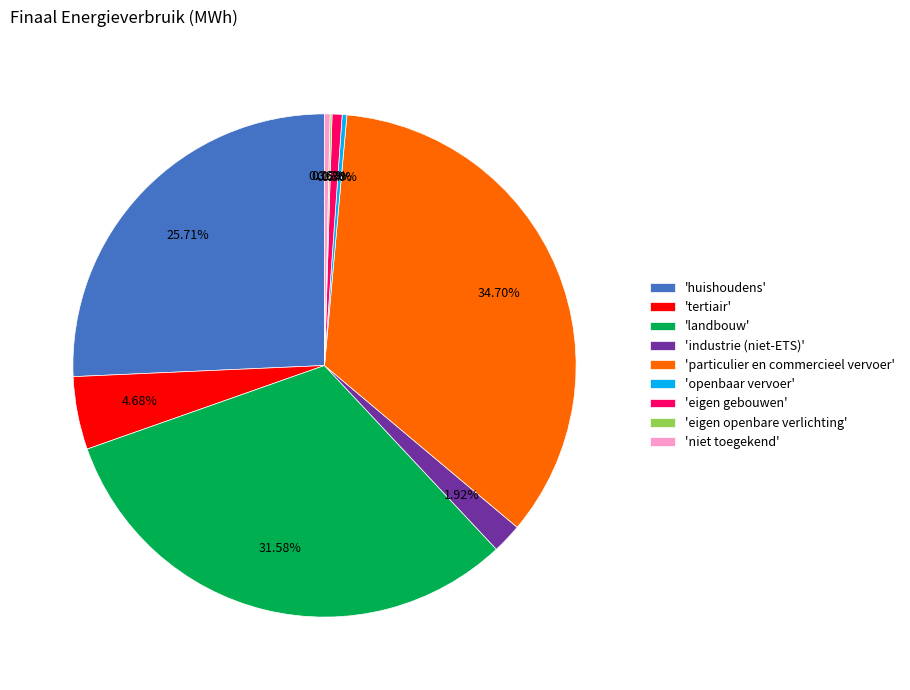

Does 'eigen gebouwen' represent more than half of the total?

No